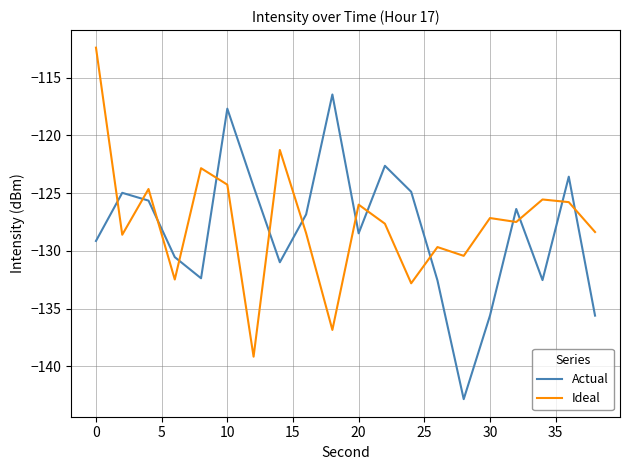

What is the difference between the maximum and minimum values in the Actual series?

26.4